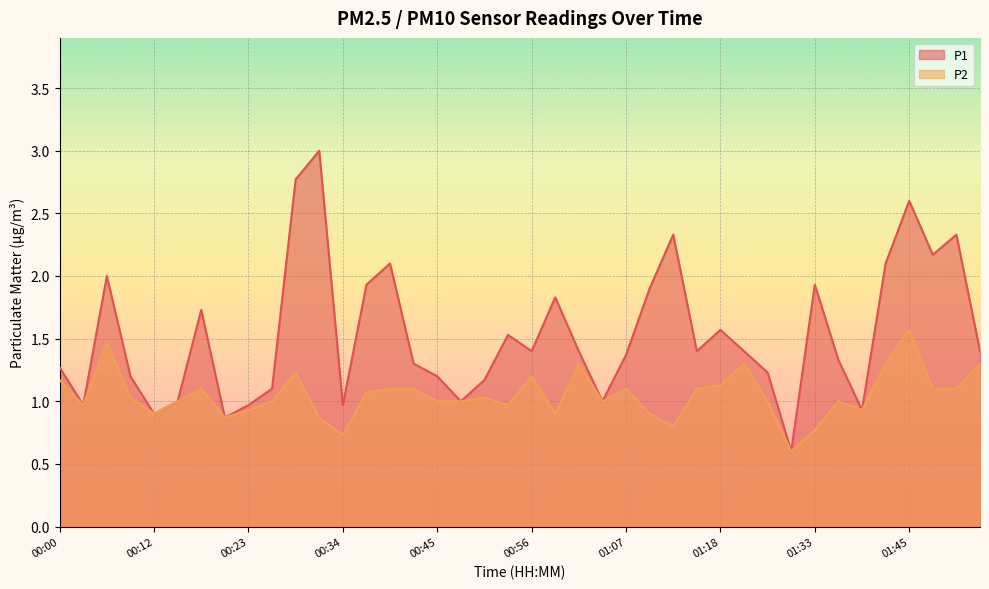

True or false: P1 and P2 intersect in this chart.

False